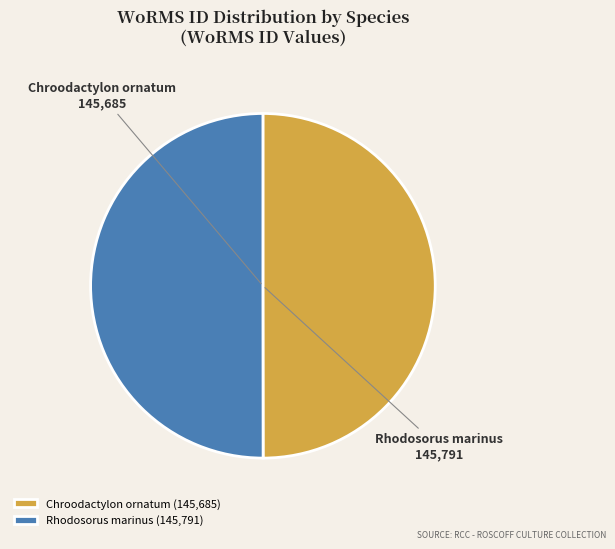

Is it true that Rhodosorus marinus is 41% of the pie?

False